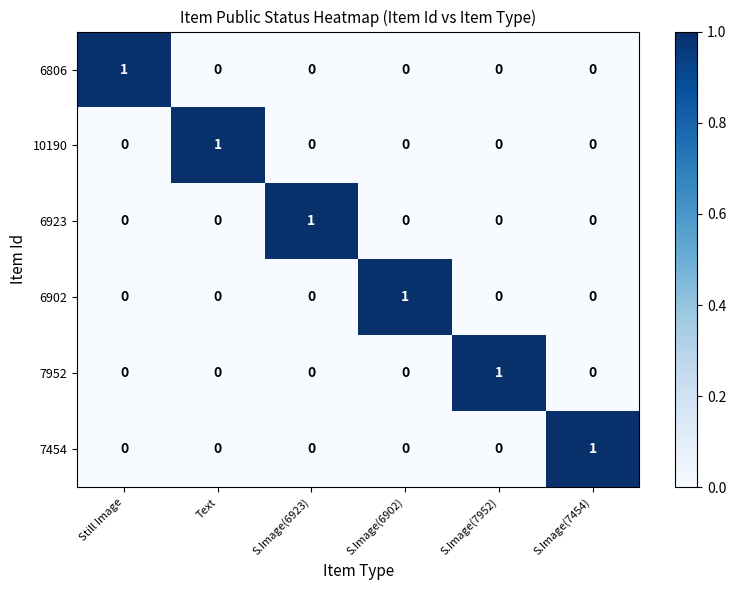

Count the 7952 values in the range 0 to 1.

6